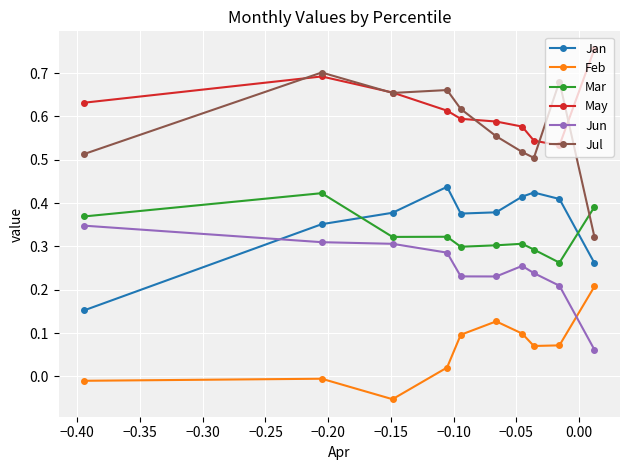

Which series has the largest total across all categories?

May